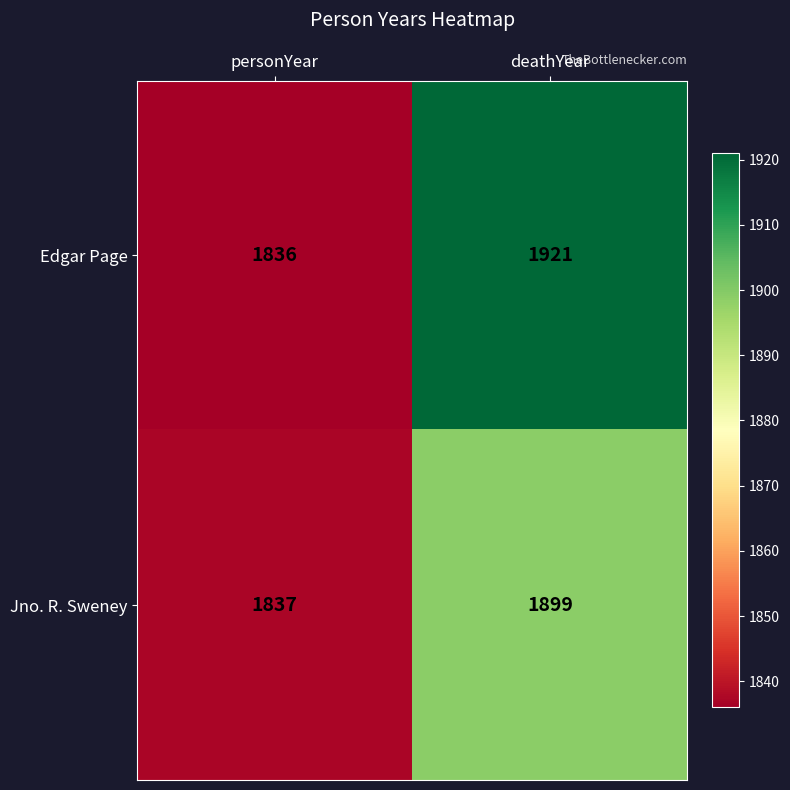

Which series has the largest total across all categories?

Edgar Page